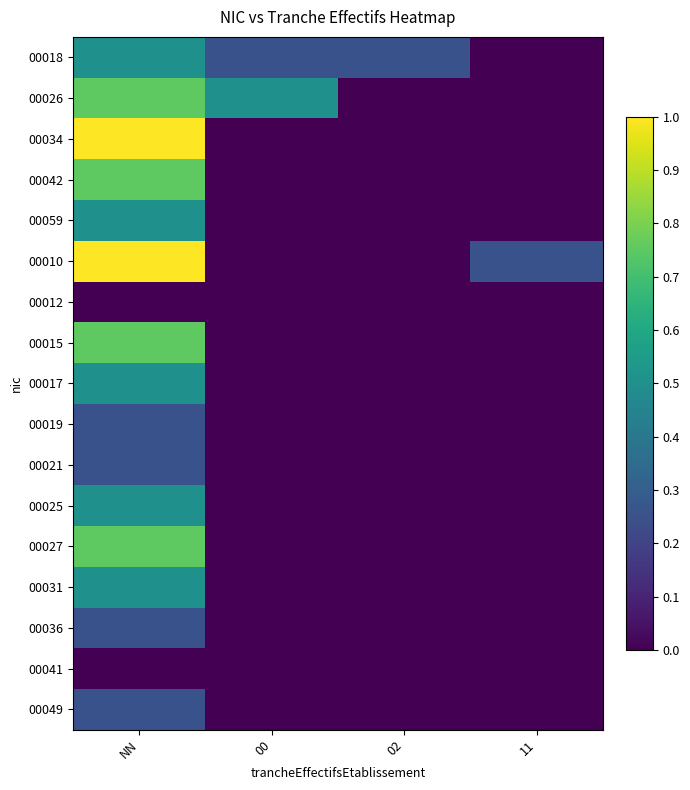

Which series has the widest spread of values?

00034